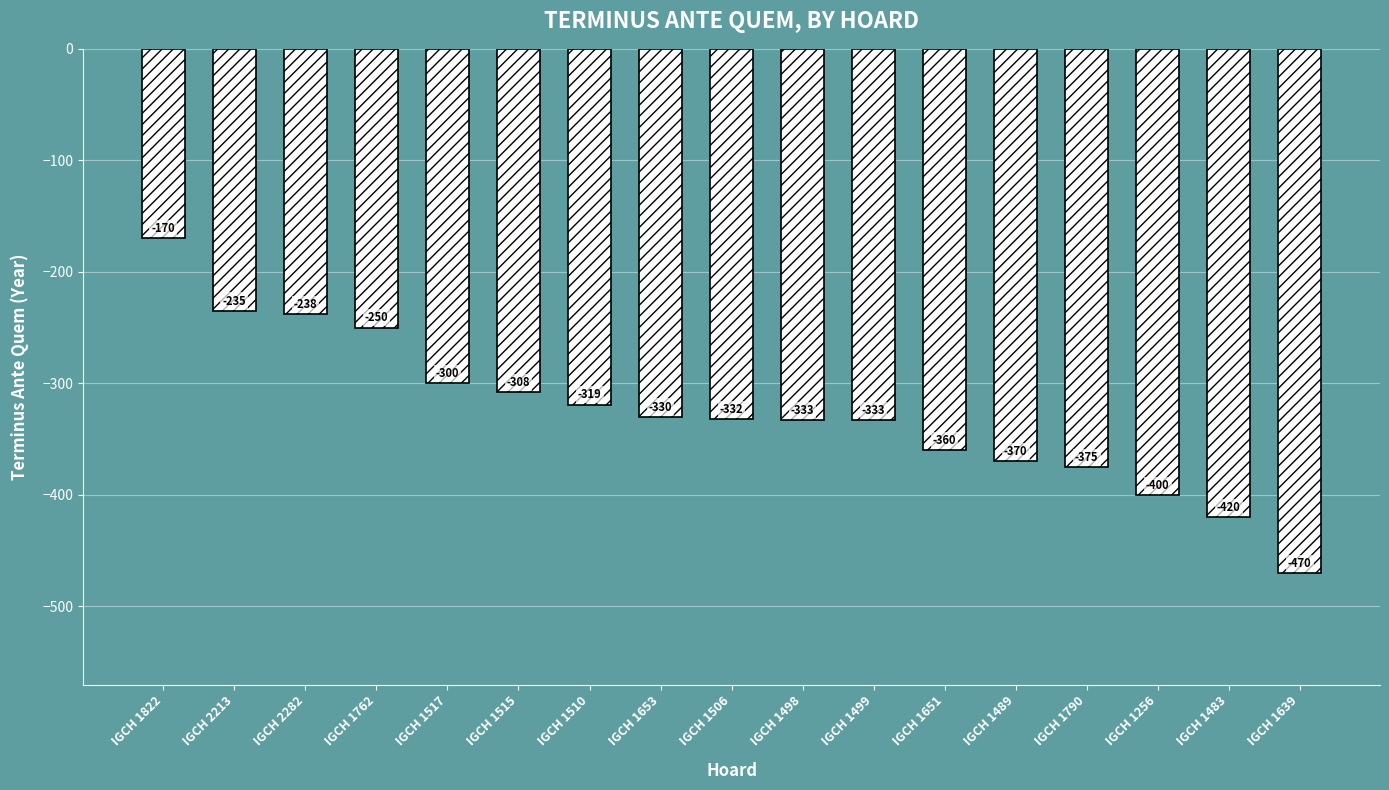

True or false: the data shows -319 at IGCH 1510.

True